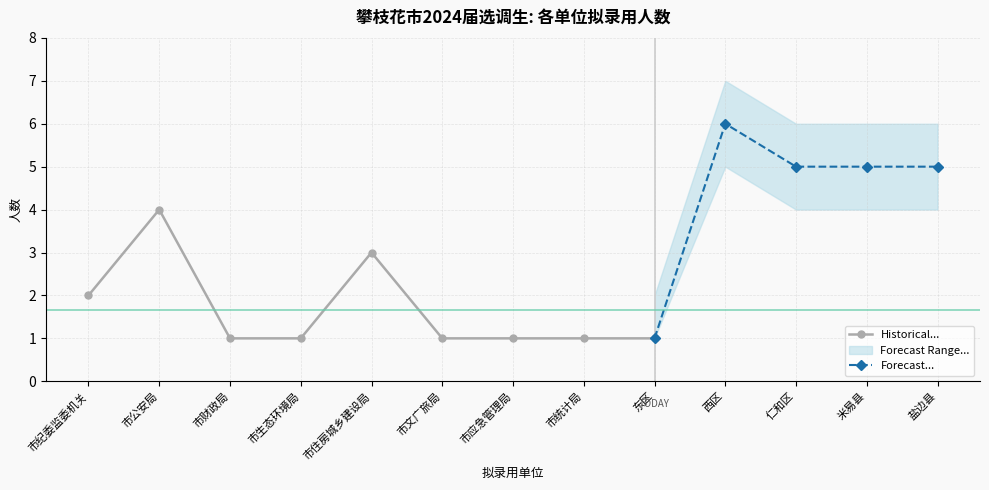

What is the value of the Historical... point at the 8th from the left?

1